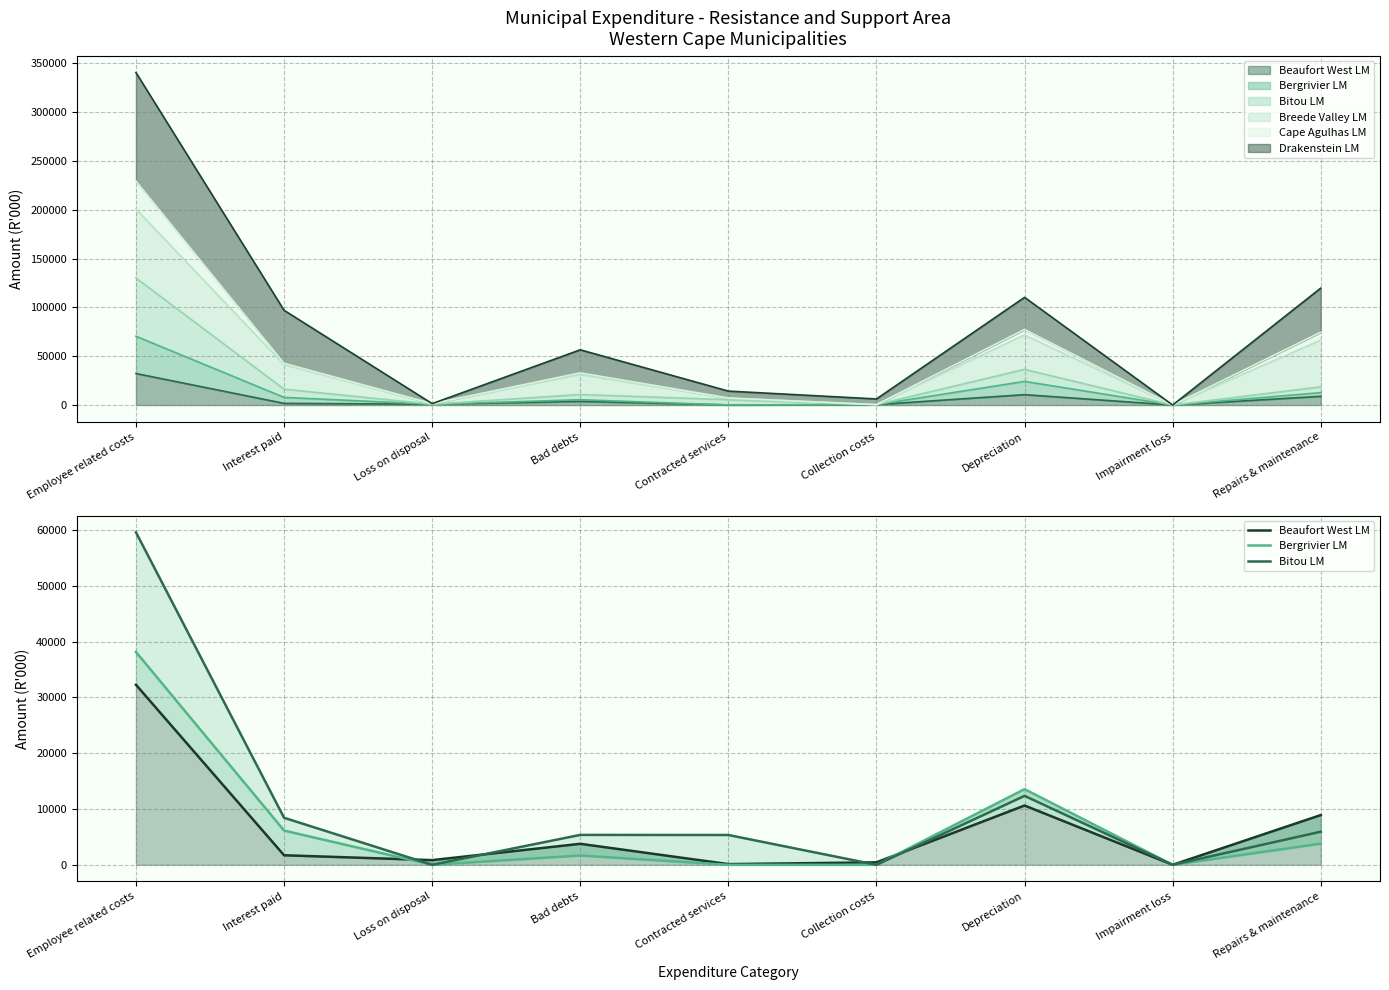

Which series has the largest range (max minus min)?

Bitou LM